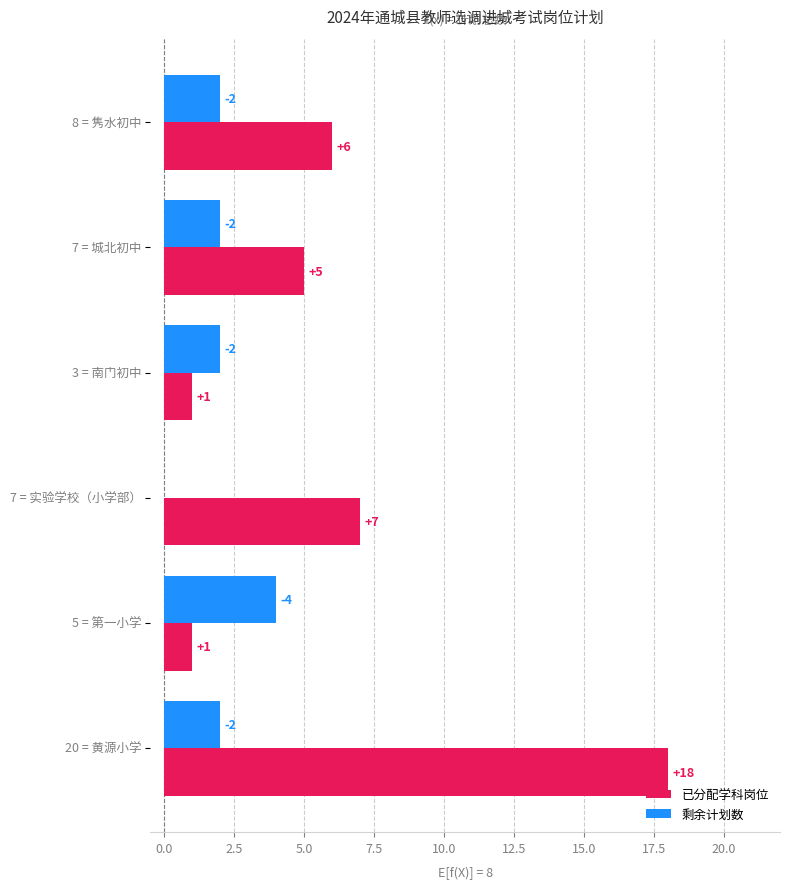

How many 剩余计划数 values are between 2 and 3?

4